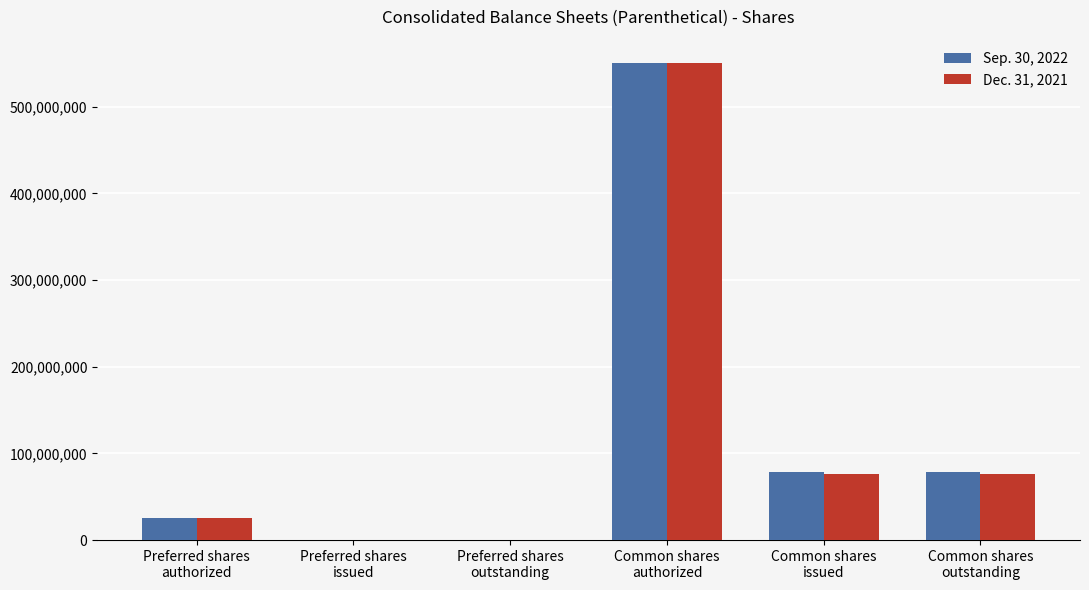

Which label corresponds to the largest value in the chart?

Common shares
authorized